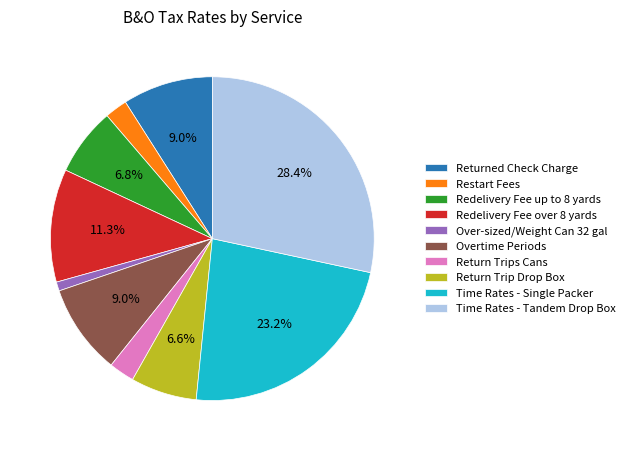

Does Redelivery Fee over 8 yards represent more than half of the total?

No